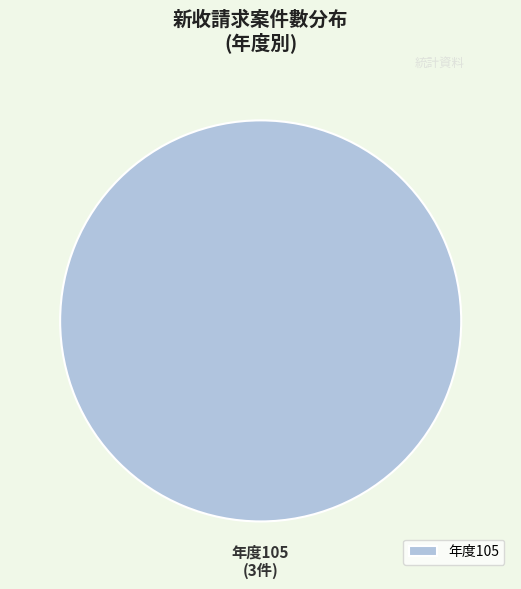

How many slices are in this pie chart?

1